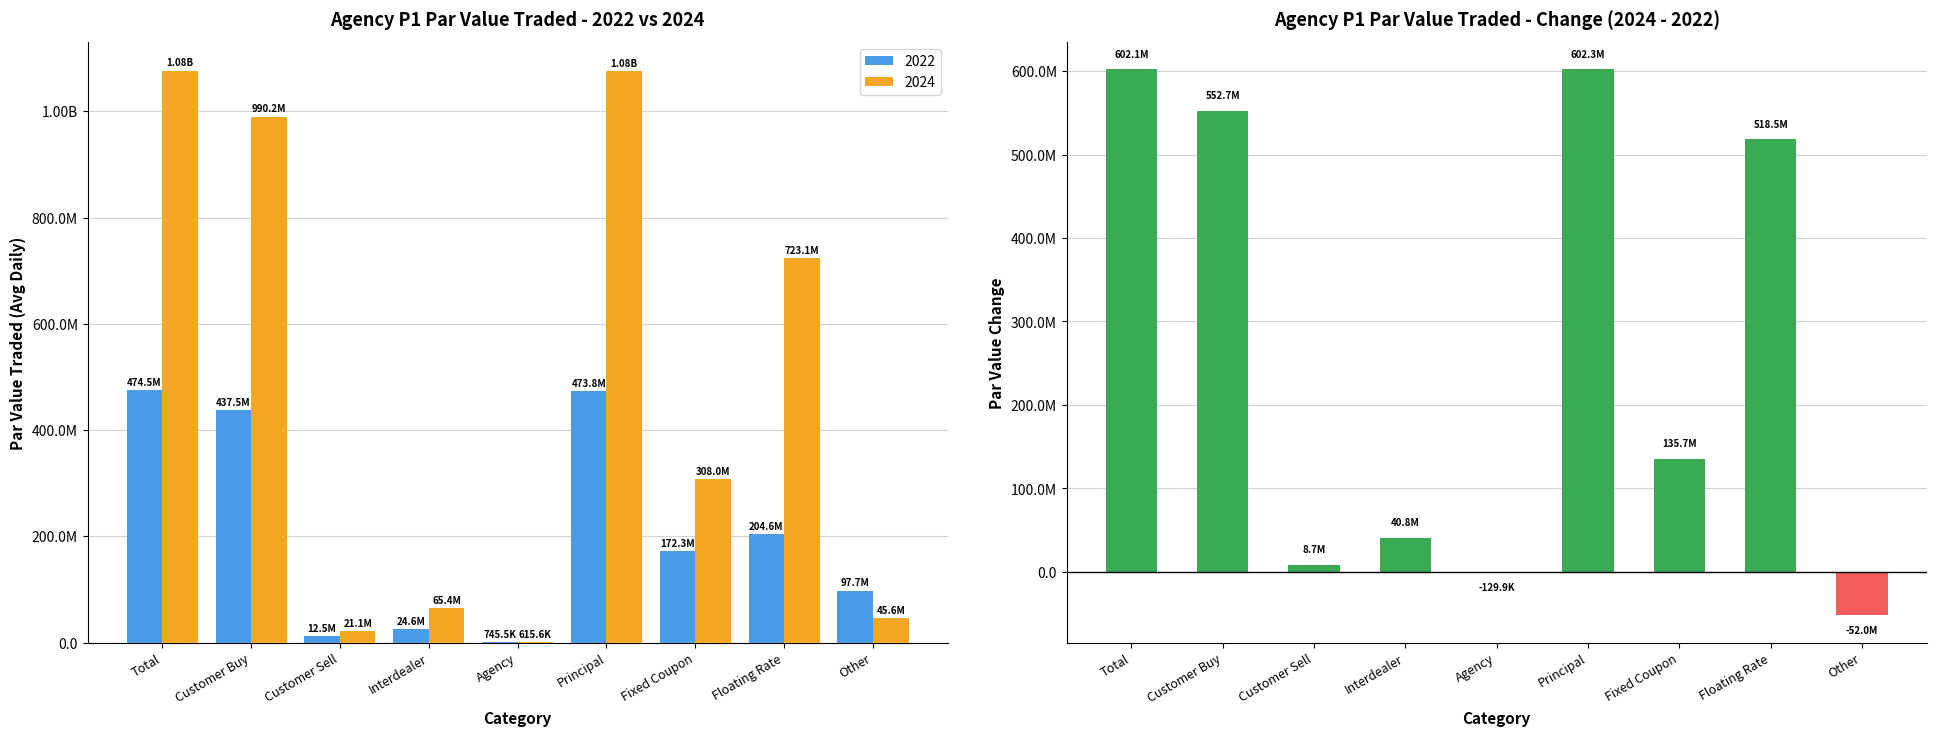

What position from the right is Interdealer?

6